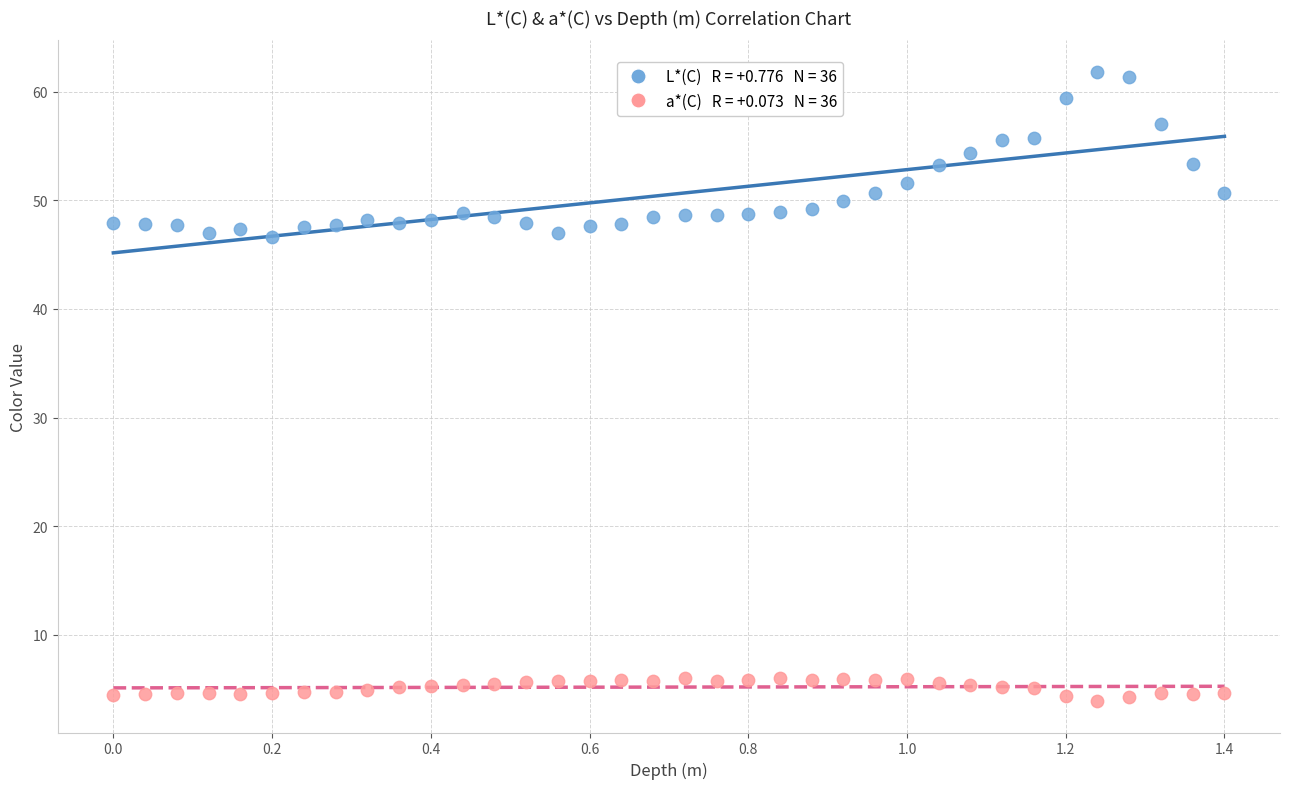

Across all data points, what is the range of X values (max minus min)?

1.4